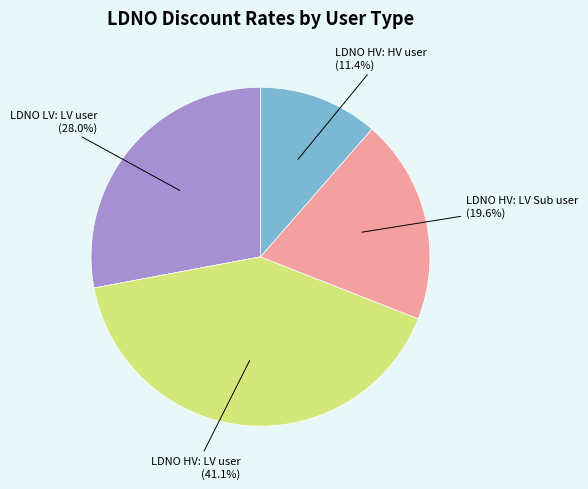

Do LDNO HV: HV user and LDNO HV: LV Sub user together represent more than half of the pie?

No